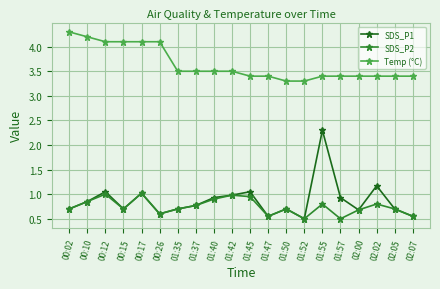

True or false: SDS_P1 and Temp (°C) intersect in this chart.

False